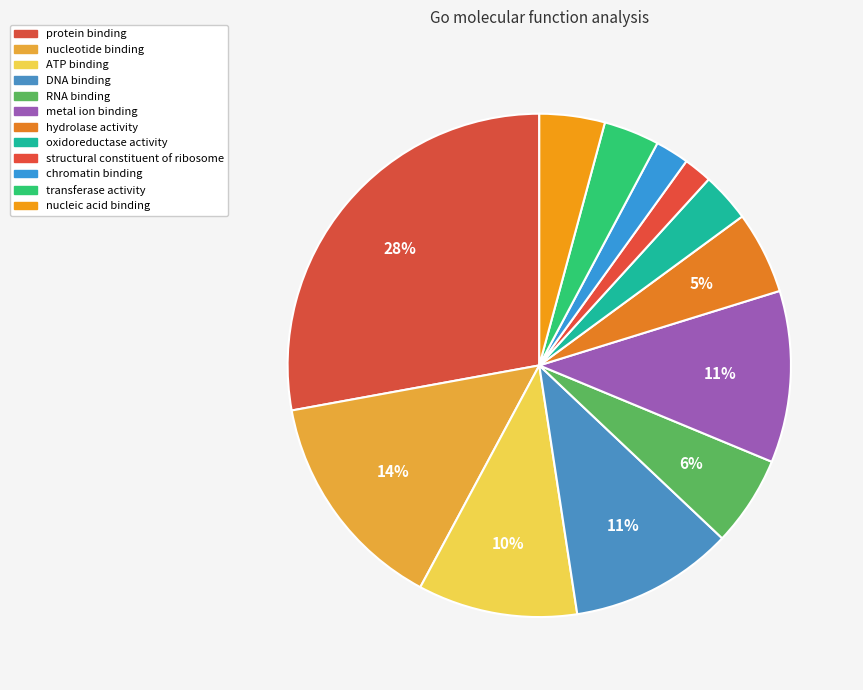

Do nucleotide binding and hydrolase activity together represent more than half of the pie?

No